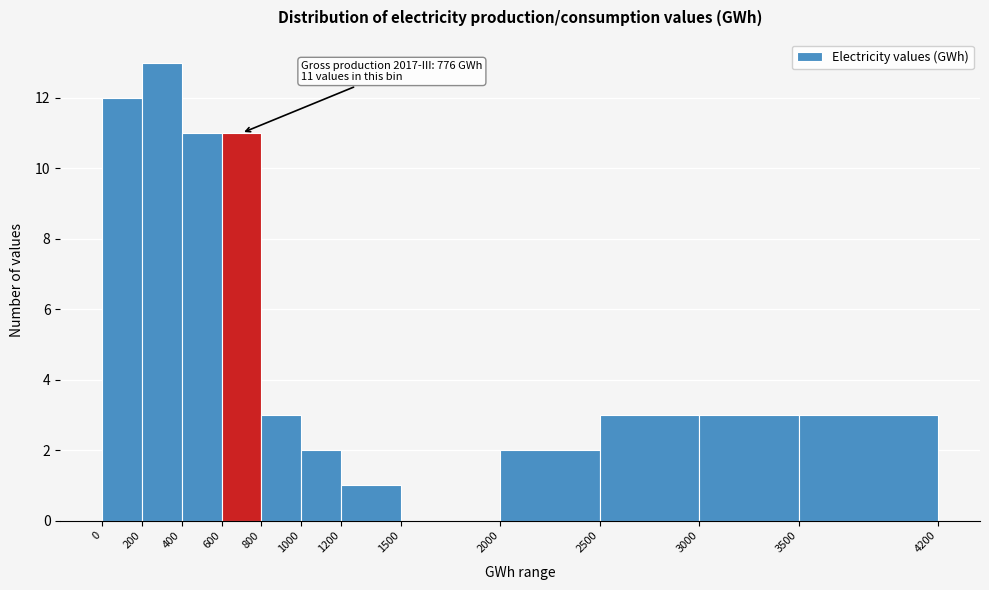

Over which range of the x-axis is the bar tallest?

200 to 400